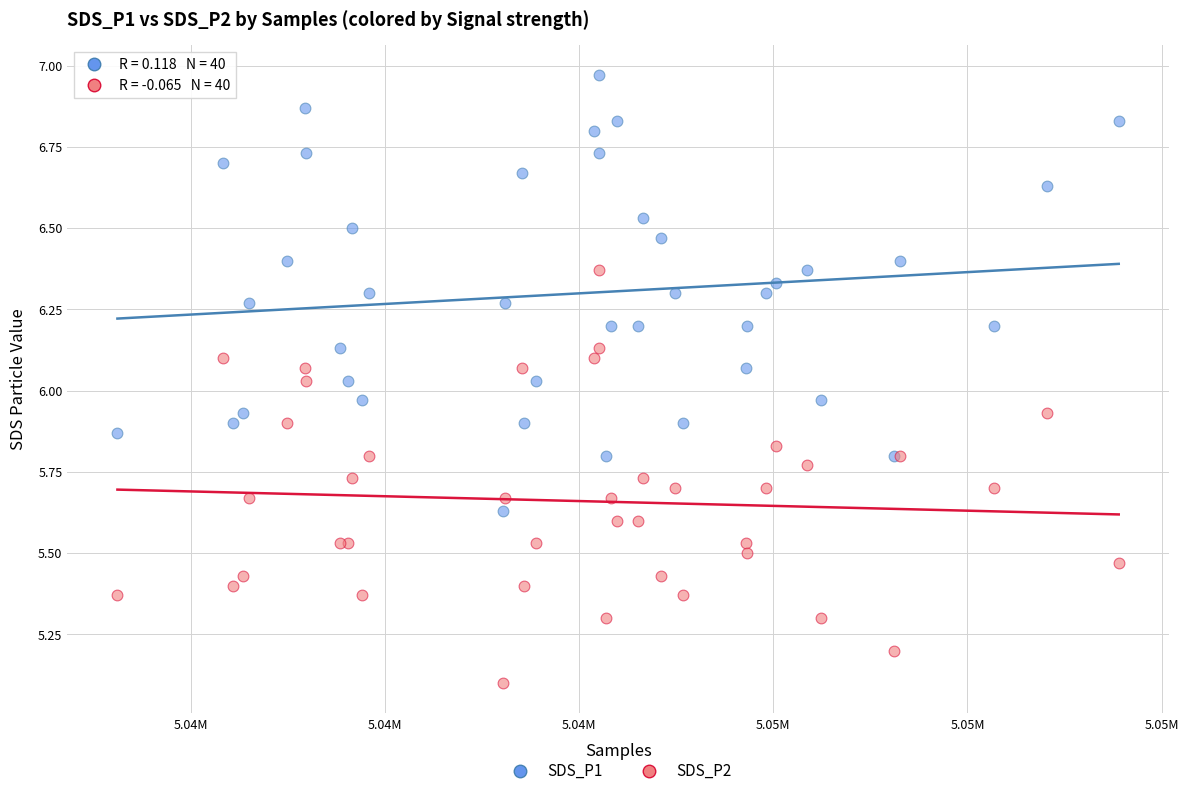

Which series reaches the maximum Y coordinate?

SDS_P1